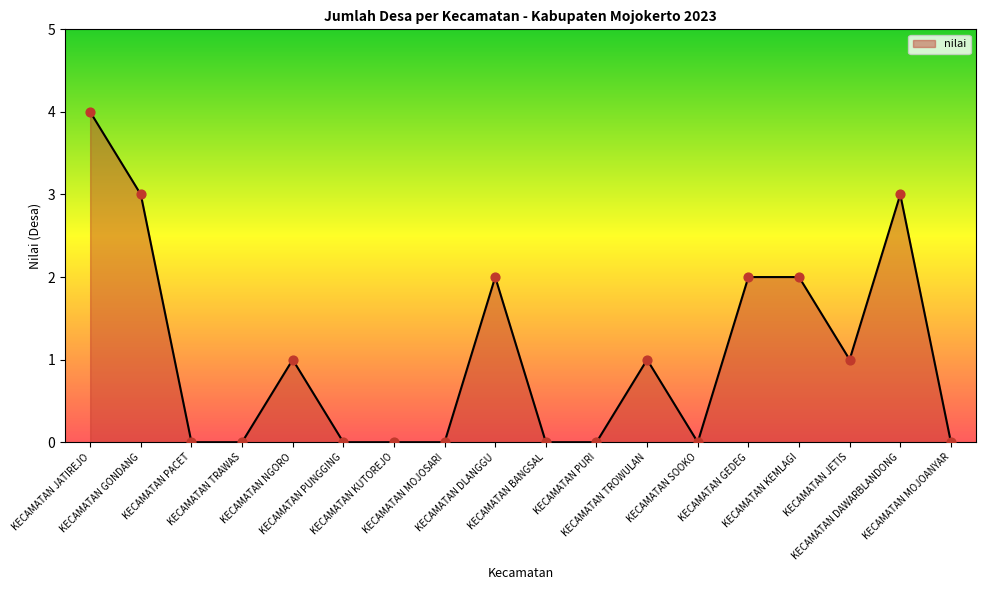

What is the change in value from KECAMATAN DLANGGU to KECAMATAN JETIS?

-1